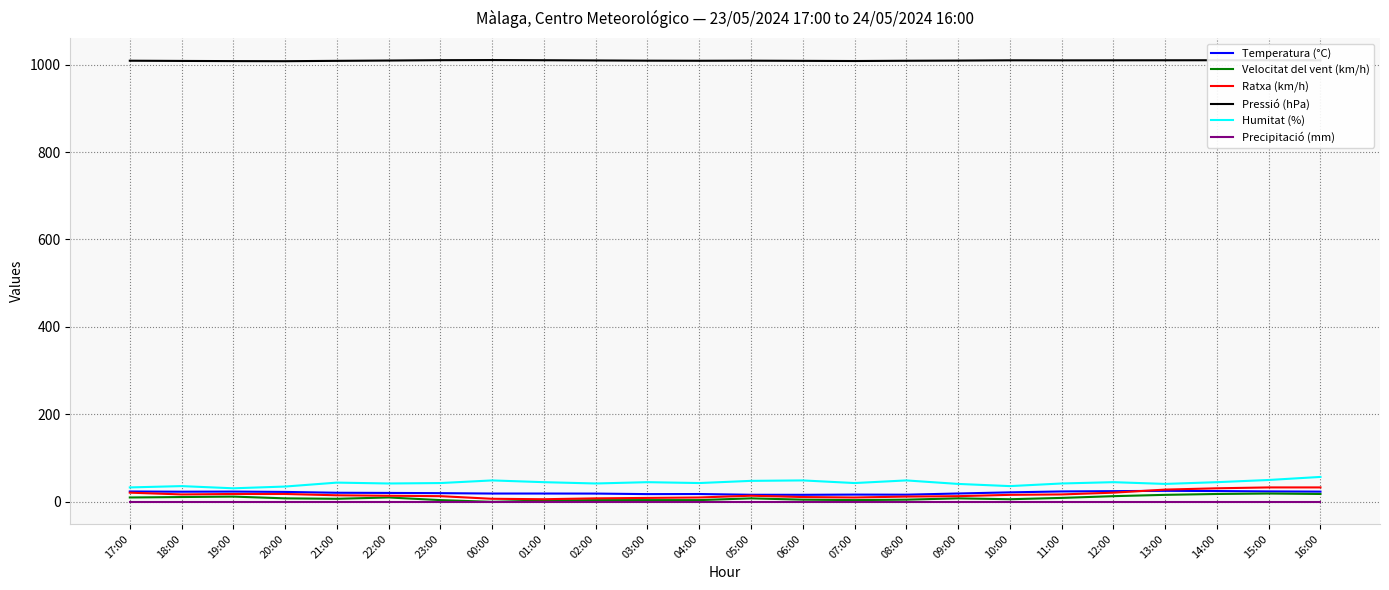

What is the maximum value shown in the chart?

1010.3